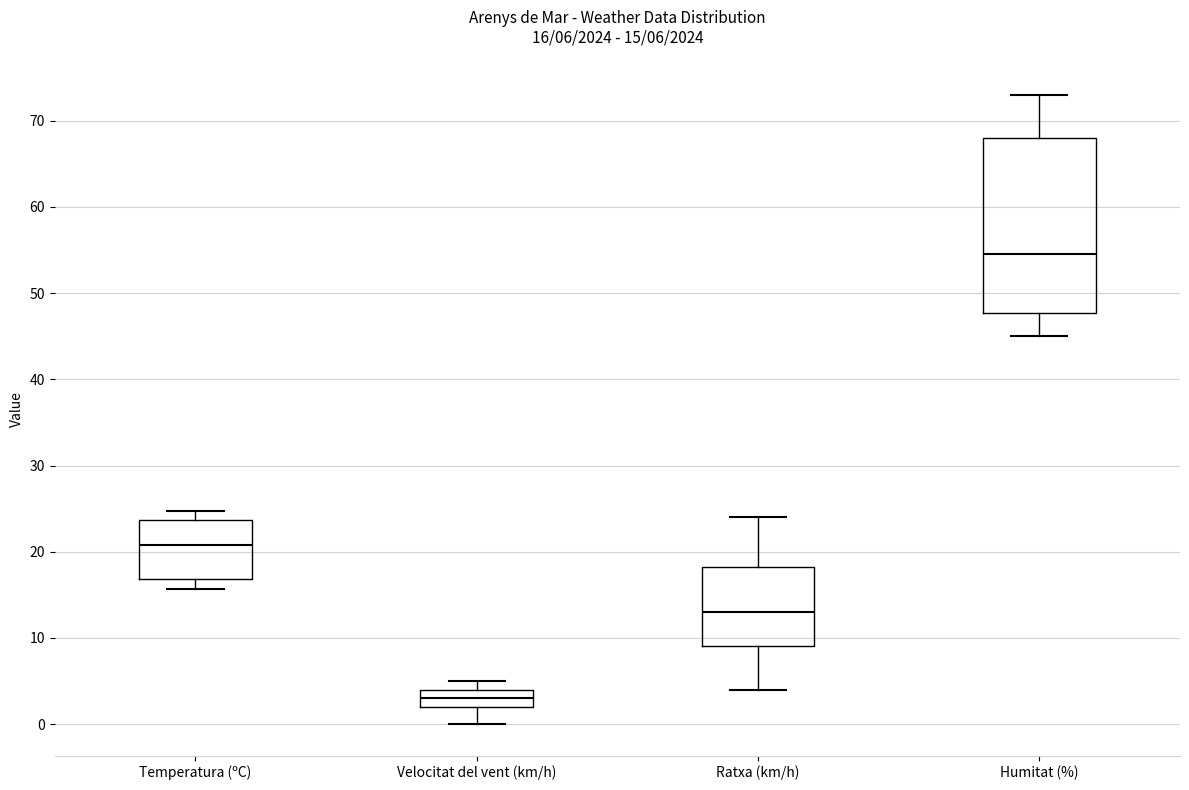

Which box is the tallest, from its lower edge to its upper edge?

Humitat (%)